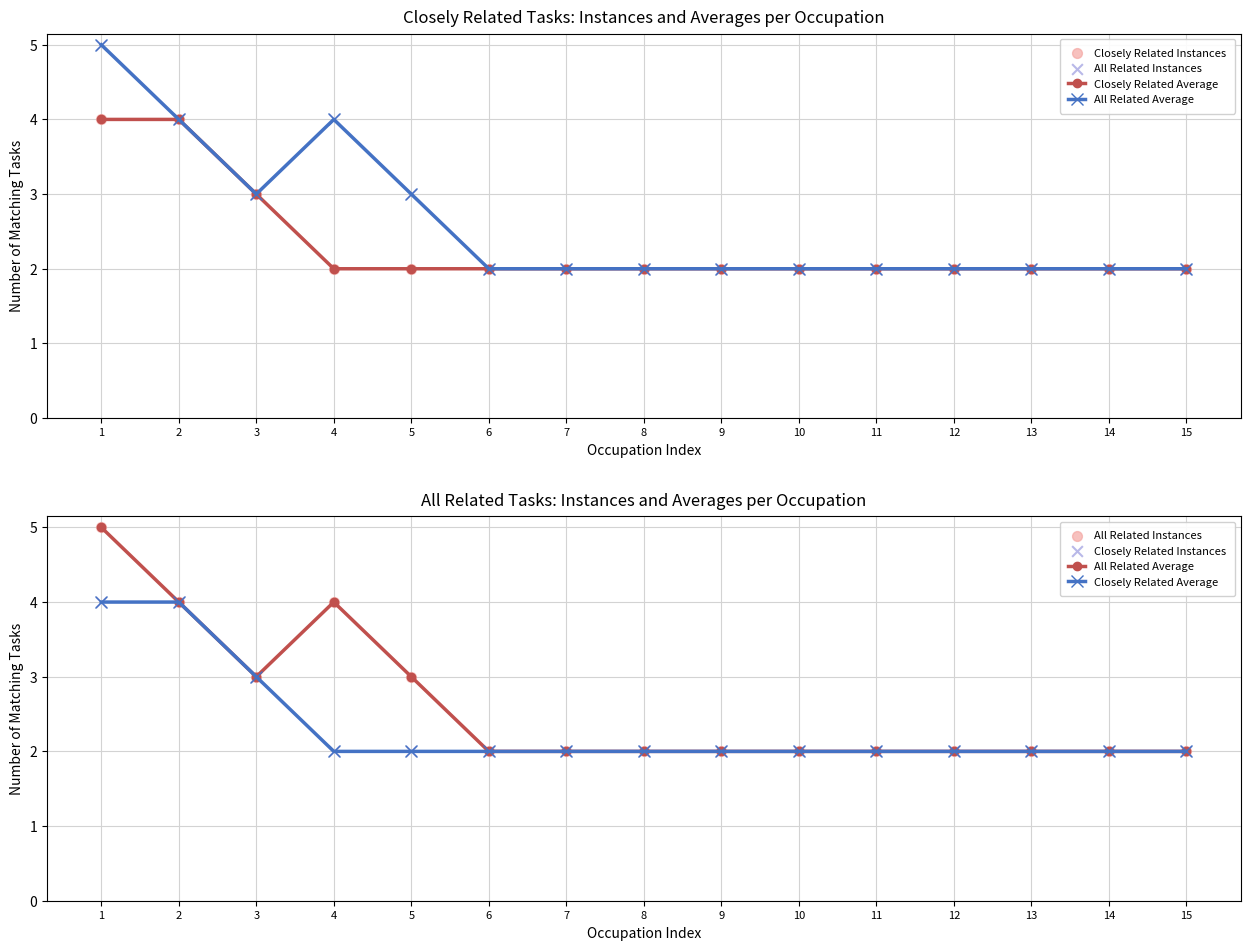

At how many categories does at least one series exceed 2?

5